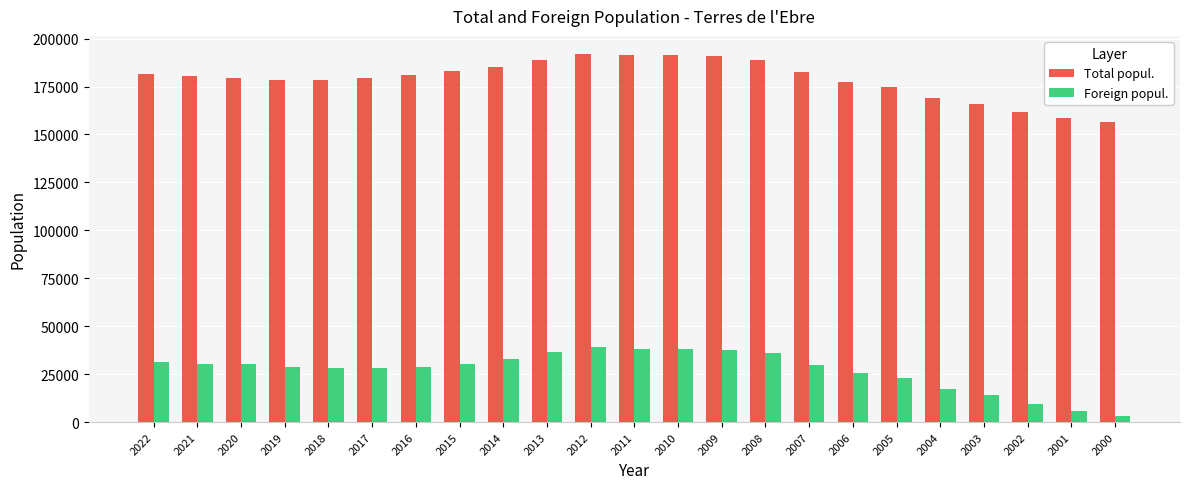

True or false: Total popul. has a value of 177462 at 2006.

True